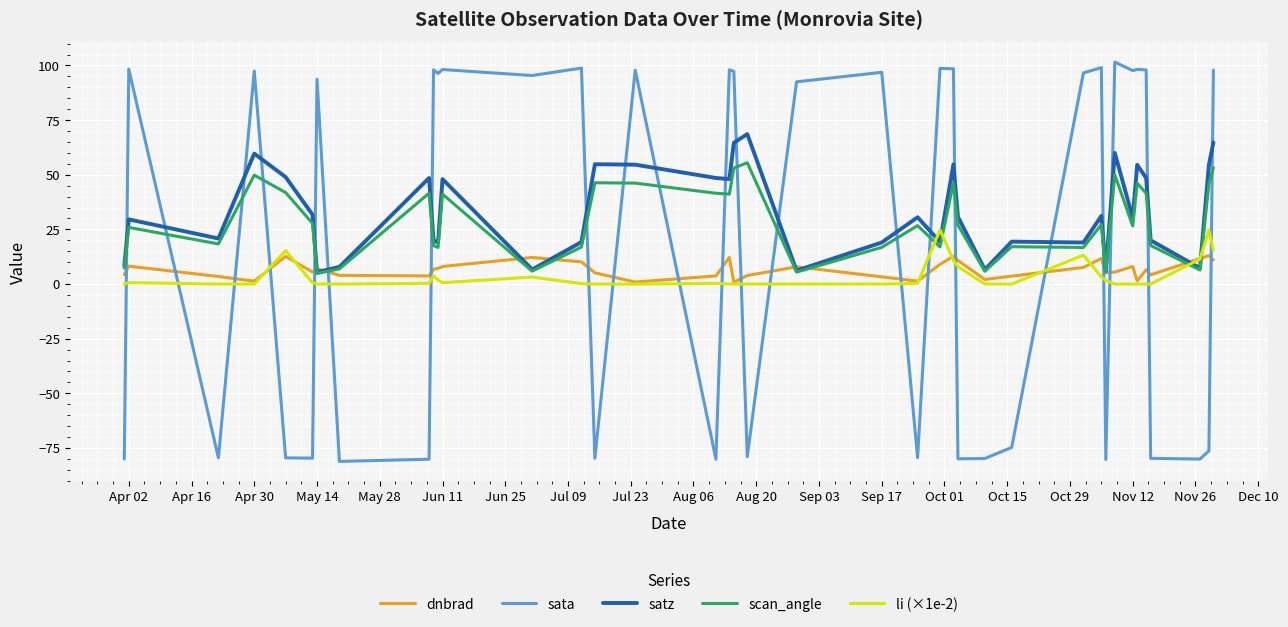

How many intersections are there between satz and sata?

21